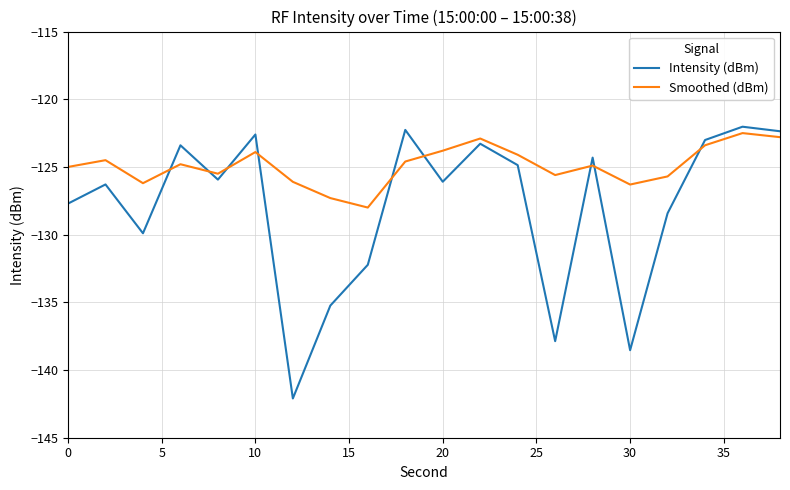

Which series has the widest spread of values?

Intensity (dBm)